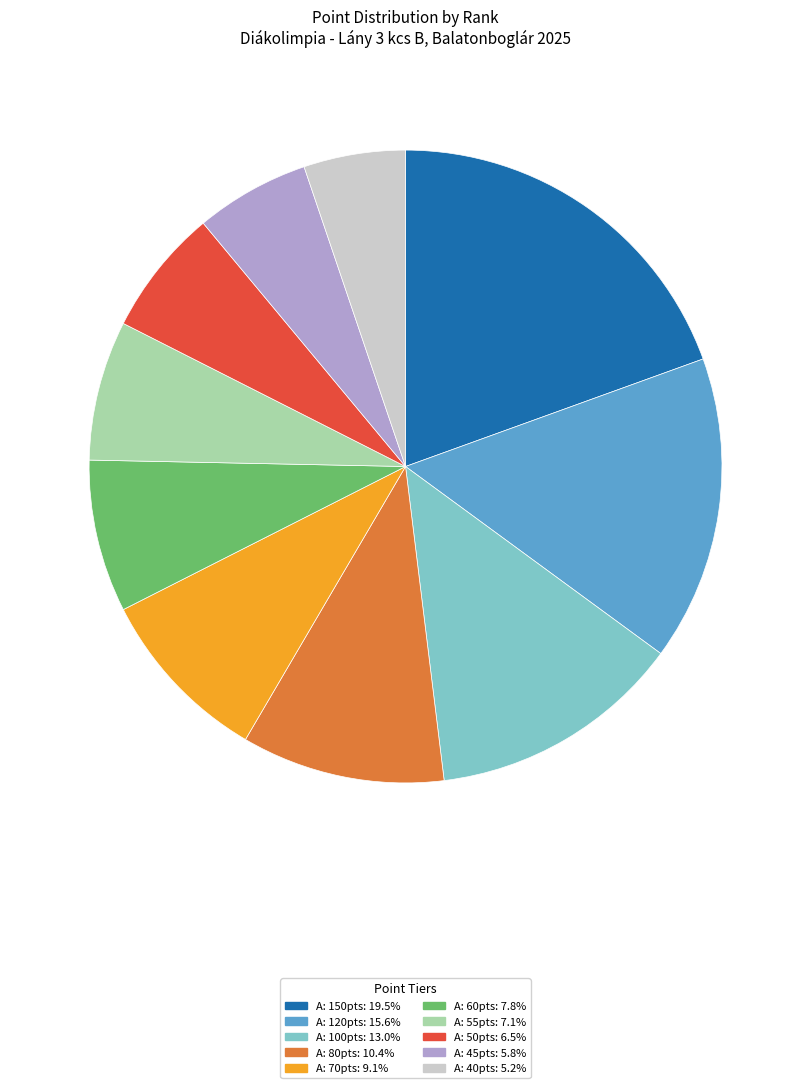

Does any single category account for the majority?

No